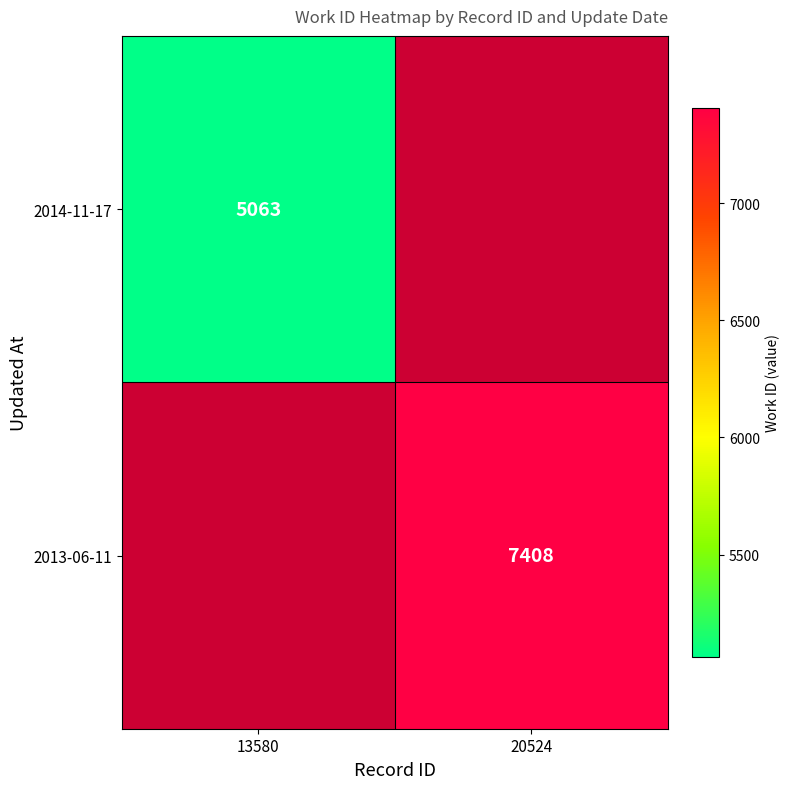

What is the maximum value shown in the chart?

7408.0